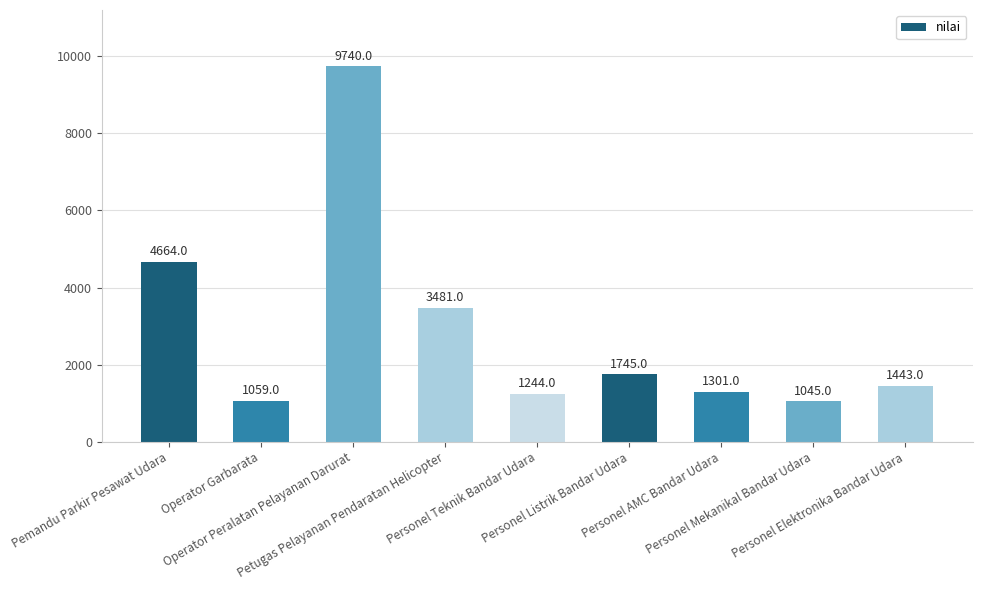

The chart shows a value of 4664 at Pemandu Parkir Pesawat Udara. True or false?

True